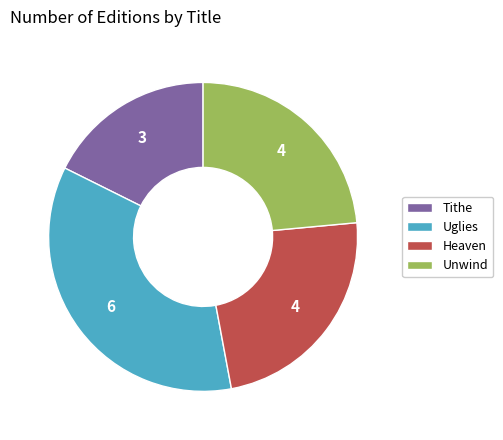

Does any single category account for the majority?

No